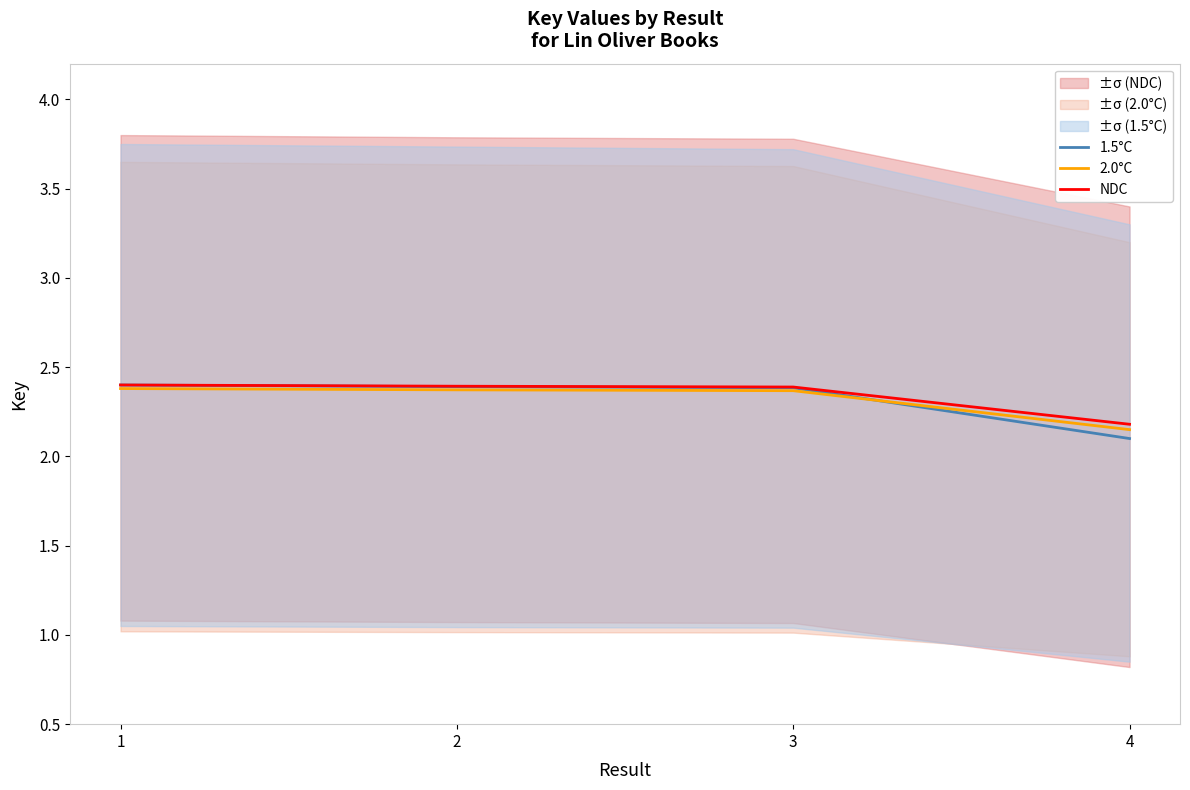

Is it true that 1.5°C equals 3.5 at 4?

False